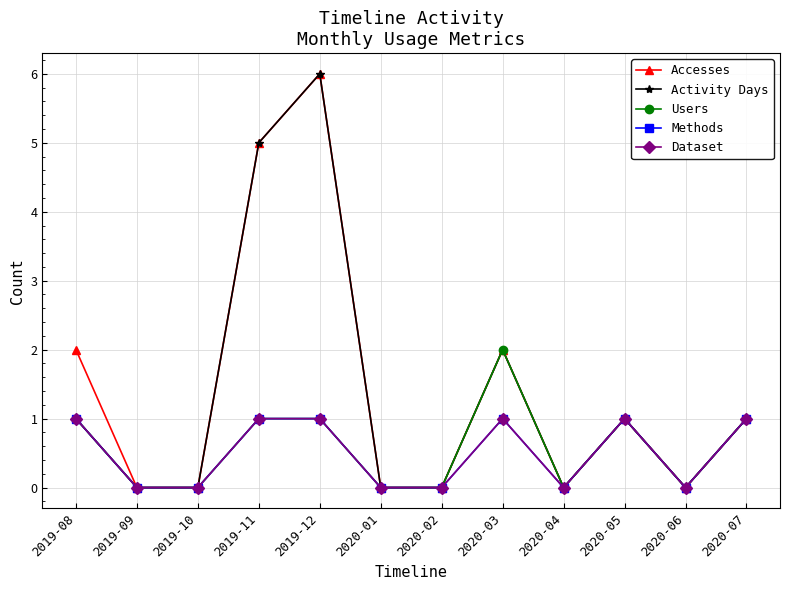

Does the chart have visible grid lines?

Yes